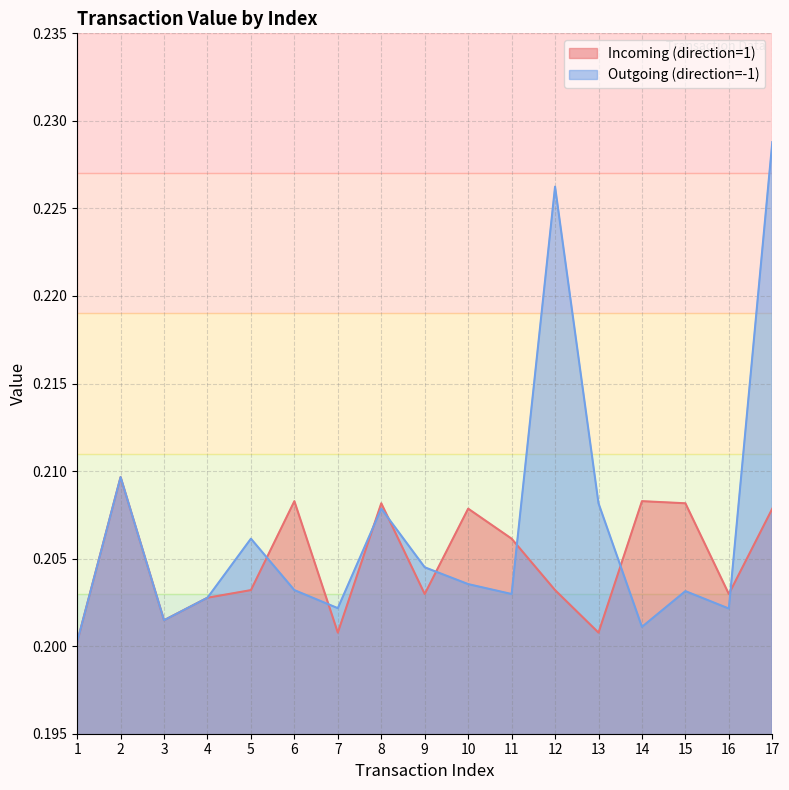

What is the highest value of the Incoming (direction=1) series?

0.2